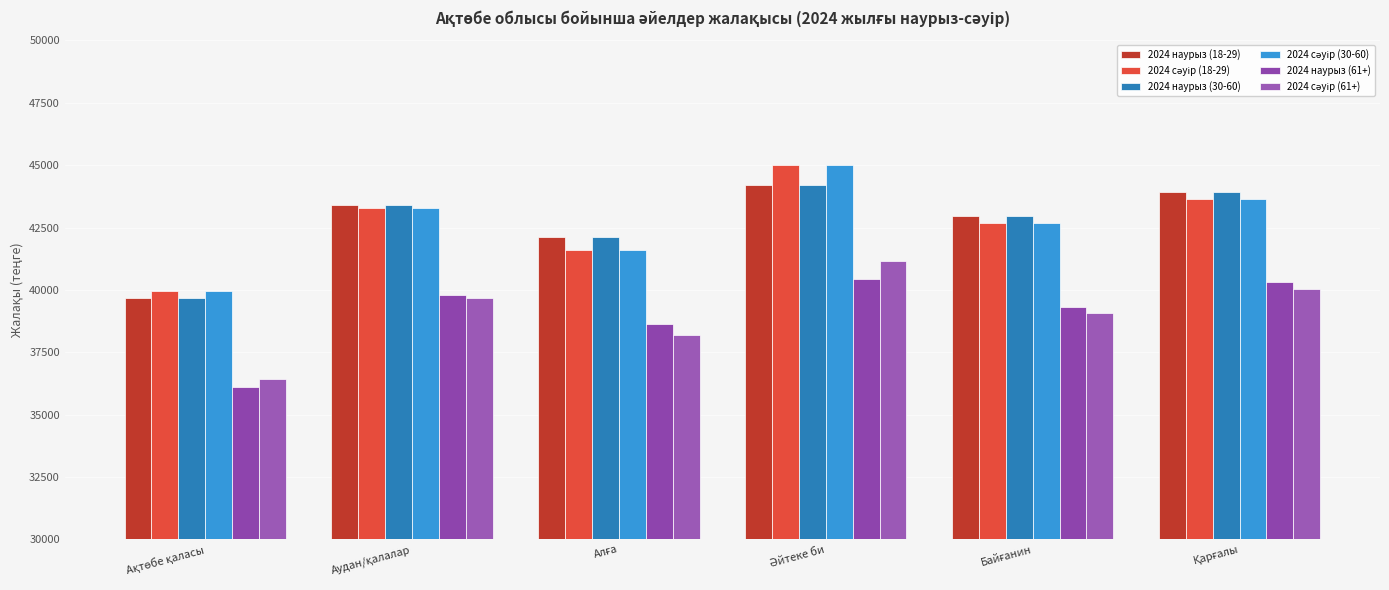

What is the label of the 3rd bar from the left?

Алға